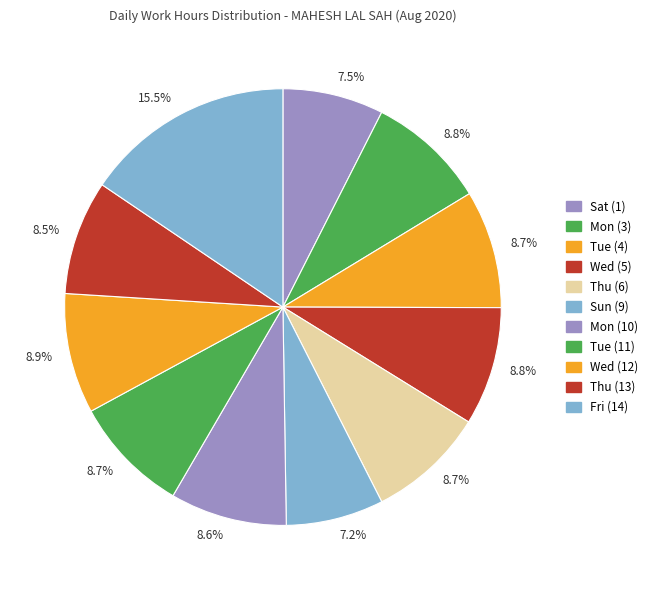

Count the number of slices in the pie.

11